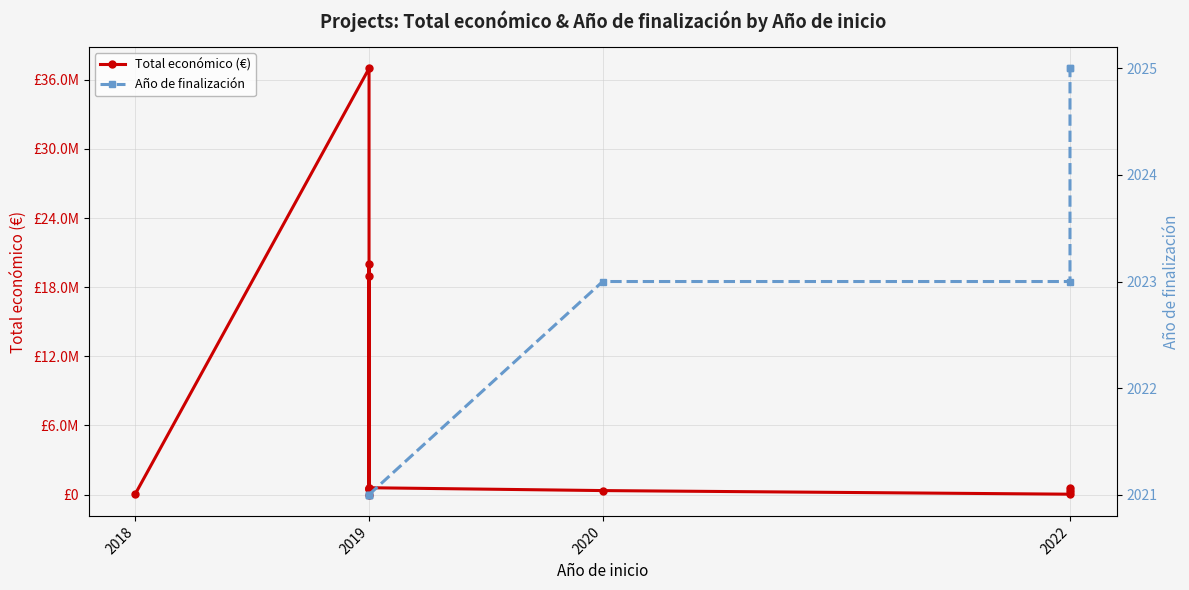

At which category does Total económico (€) reach its first local valley?

2019